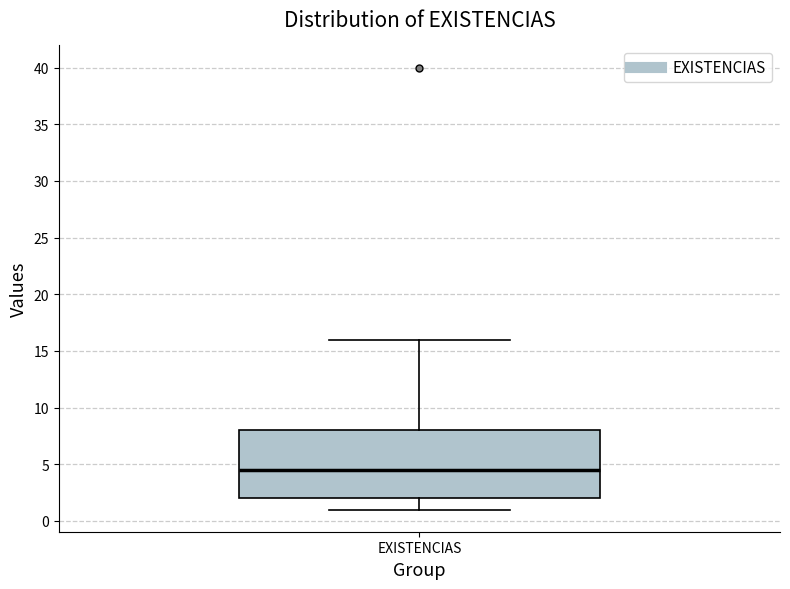

Transcribe this box plot: give where the median line is, the range the box spans, and where the two whiskers end, as read against the y-axis. The values are not printed on the chart, so give them approximately, as read against the axis.

median 4.5, box 2.0 to 8.0, whiskers 1.0 to 16.0